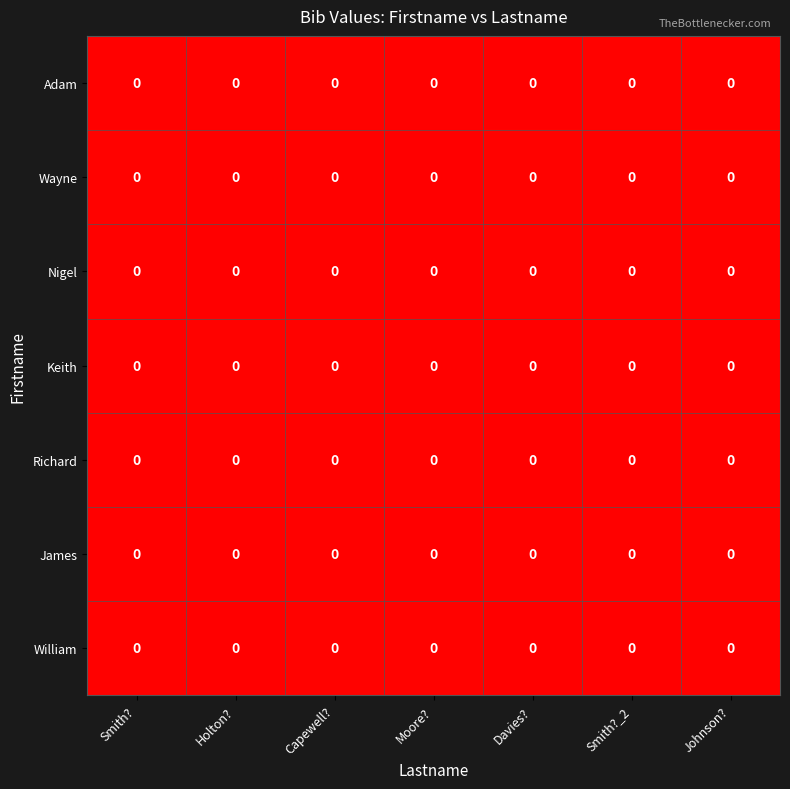

Reading left to right, transcribe all the data shown in this chart.

Adam: Smith?=0.0	Holton?=0.0	Capewell?=0.0	Moore?=0.0	Davies?=0.0	Smith?_2=0.0	Johnson?=0.0
Wayne: Smith?=0.0	Holton?=0.0	Capewell?=0.0	Moore?=0.0	Davies?=0.0	Smith?_2=0.0	Johnson?=0.0
Nigel: Smith?=0.0	Holton?=0.0	Capewell?=0.0	Moore?=0.0	Davies?=0.0	Smith?_2=0.0	Johnson?=0.0
Keith: Smith?=0.0	Holton?=0.0	Capewell?=0.0	Moore?=0.0	Davies?=0.0	Smith?_2=0.0	Johnson?=0.0
Richard: Smith?=0.0	Holton?=0.0	Capewell?=0.0	Moore?=0.0	Davies?=0.0	Smith?_2=0.0	Johnson?=0.0
James: Smith?=0.0	Holton?=0.0	Capewell?=0.0	Moore?=0.0	Davies?=0.0	Smith?_2=0.0	Johnson?=0.0
William: Smith?=0.0	Holton?=0.0	Capewell?=0.0	Moore?=0.0	Davies?=0.0	Smith?_2=0.0	Johnson?=0.0